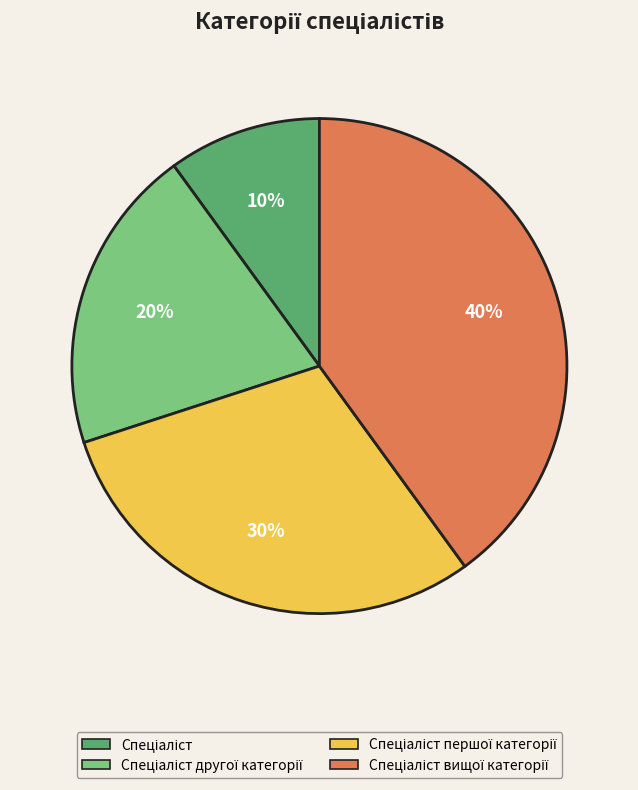

Is there any slice that represents more than half of the pie?

No